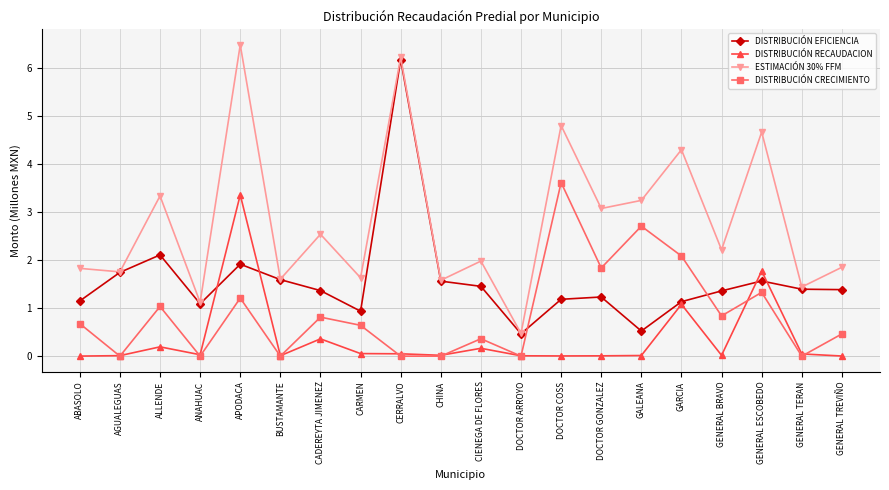

What is the difference between the second highest and second lowest values in the DISTRIBUCIÓN CRECIMIENTO series?

2.7